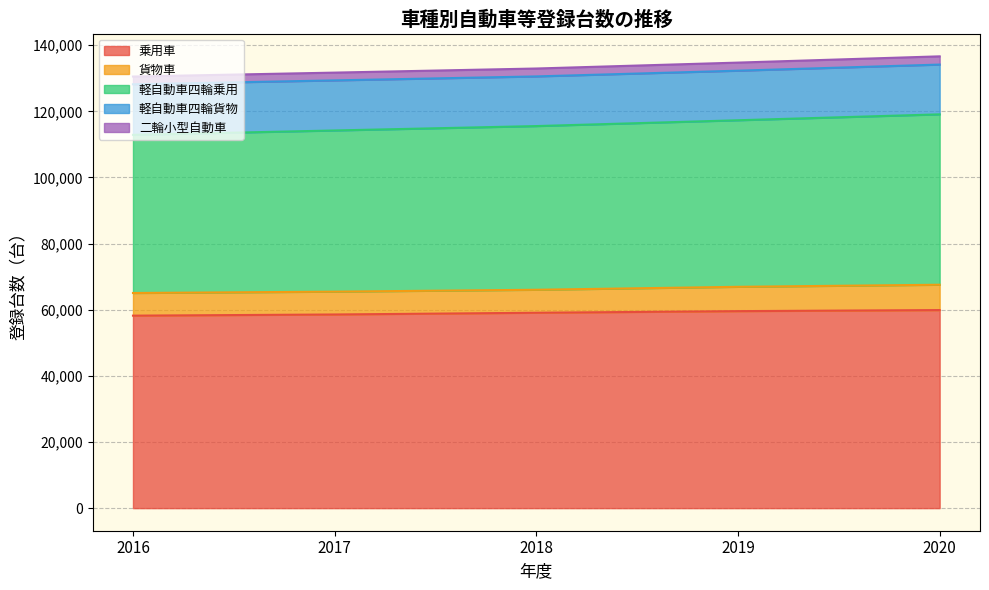

Which category has the highest value across all series?

2020